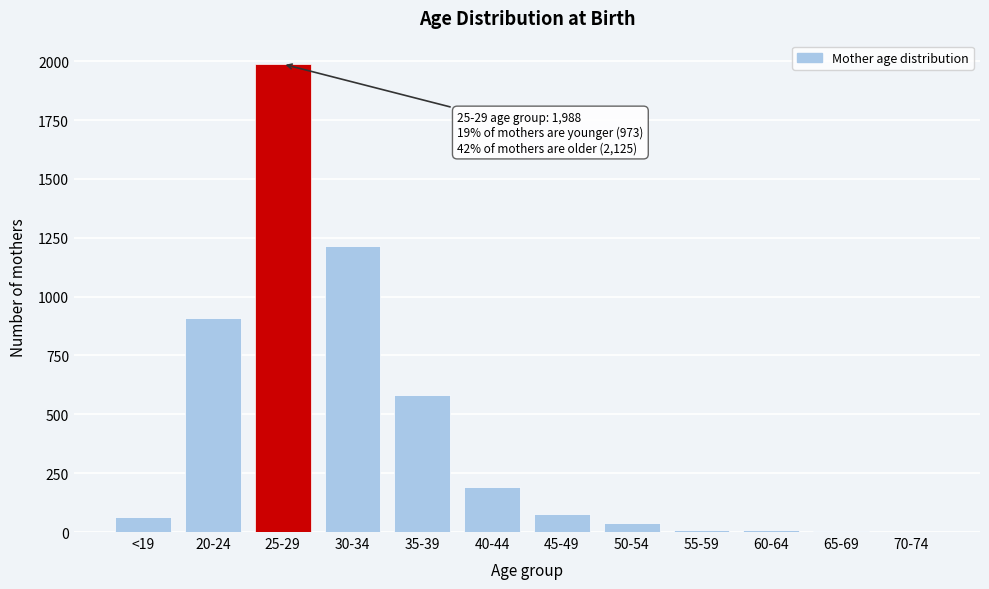

What is the sum of all values?

5086